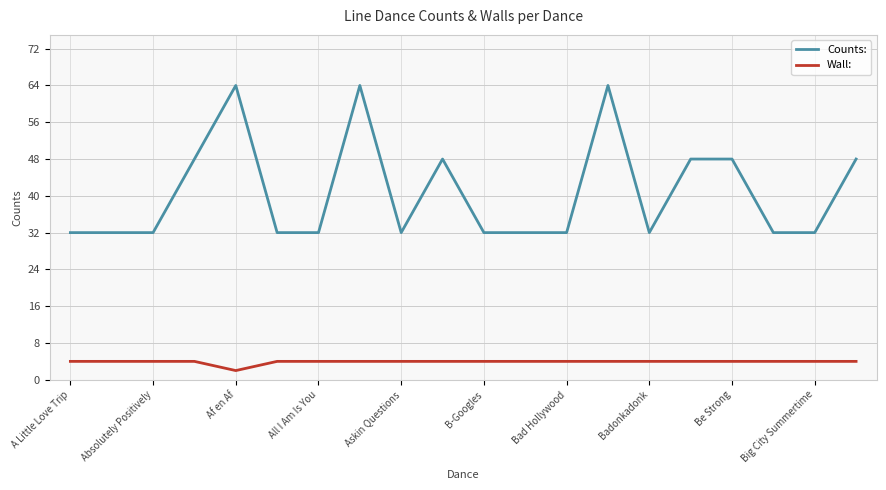

Which series has the largest total across all categories?

Counts: